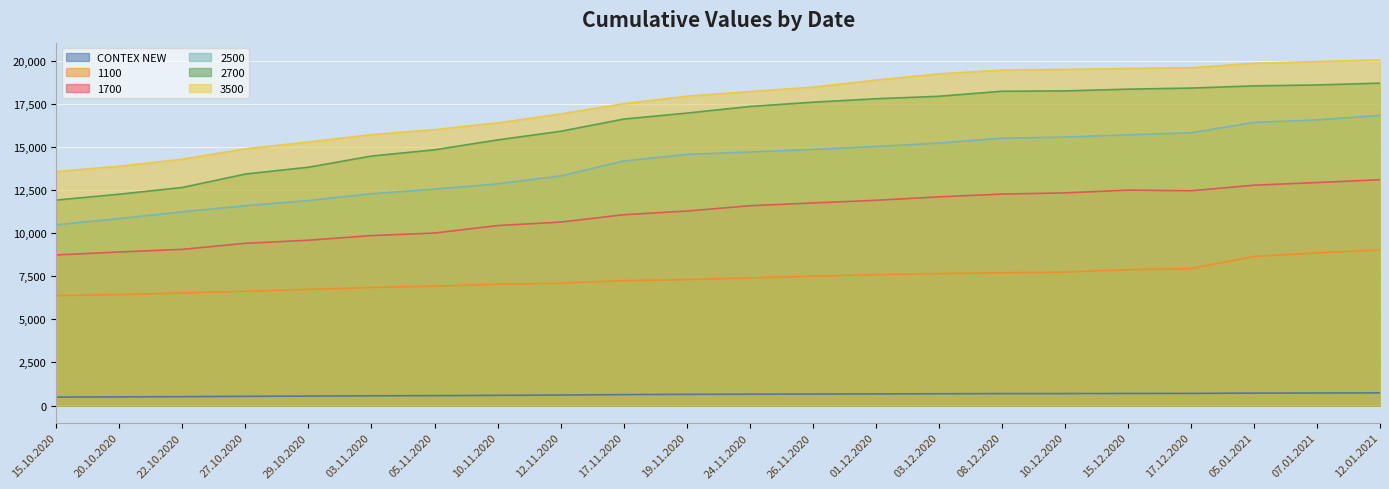

How many lines are shown in the chart?

6